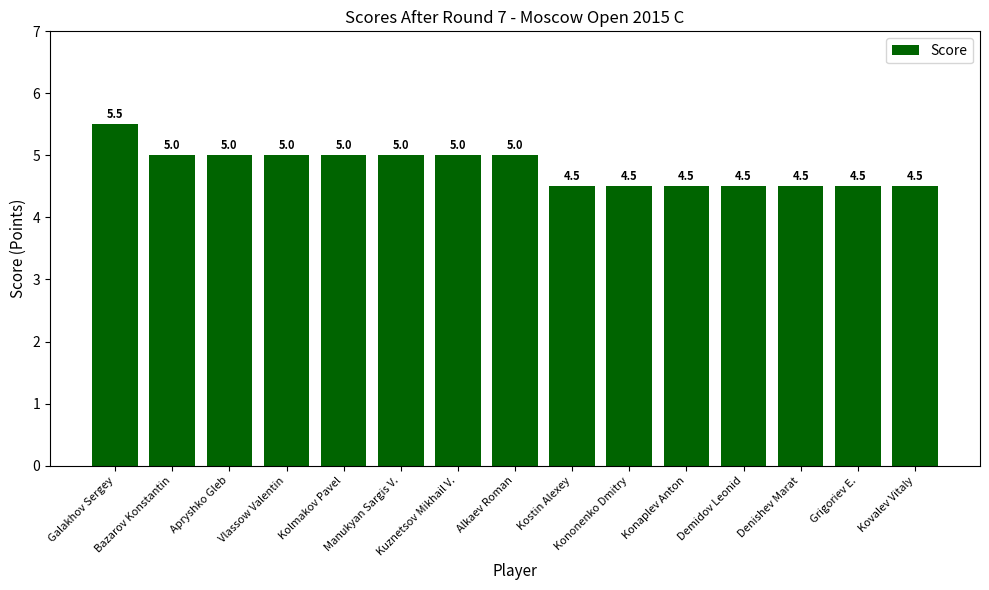

What is the value of the 15th bar from the left?

4.5